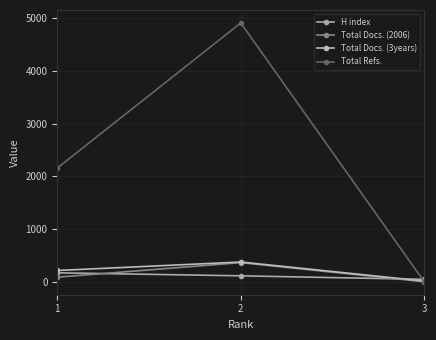

Reading left to right, extract all data points from this chart.

H index: 170	113	46
Total Docs. (2006): 87	363	0
Total Docs. (3years): 214	375	14
Total Refs.: 2156	4907	0